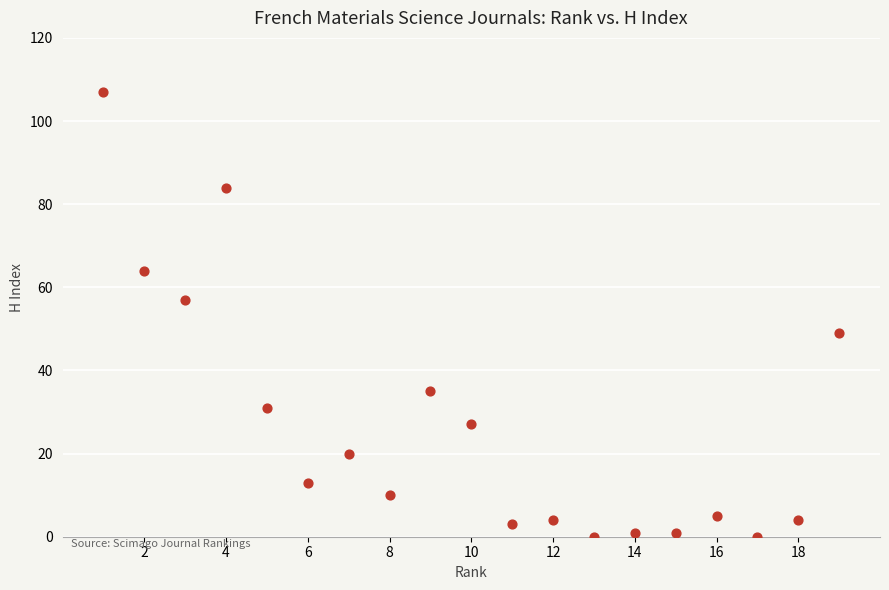

What is the range of Y values (max minus min)?

107